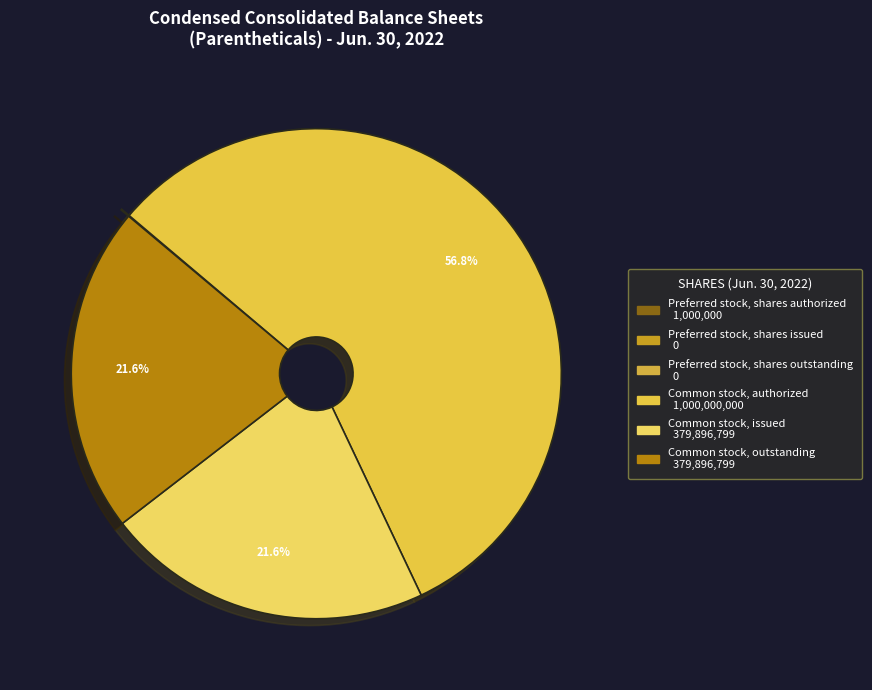

Is it true that Common stock, authorized is 63% of the pie?

False